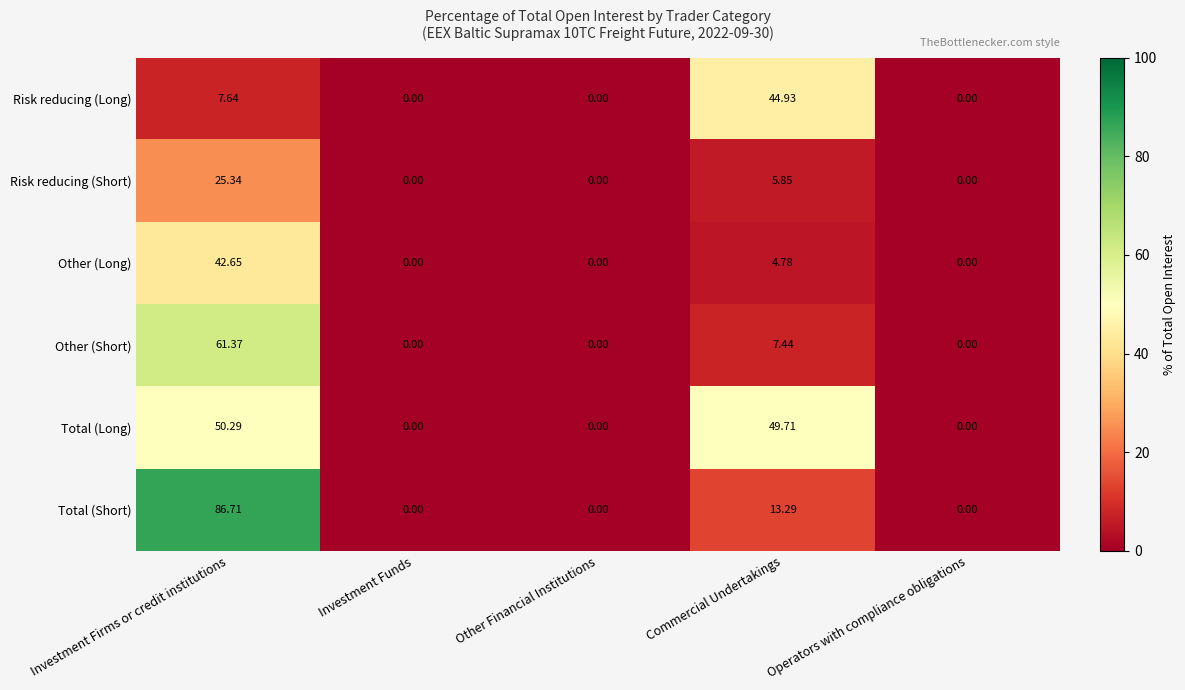

Rank the series by their maximum value, from highest to lowest.

Total (Short), Other (Short), Total (Long), Risk reducing (Long), Other (Long), Risk reducing (Short)